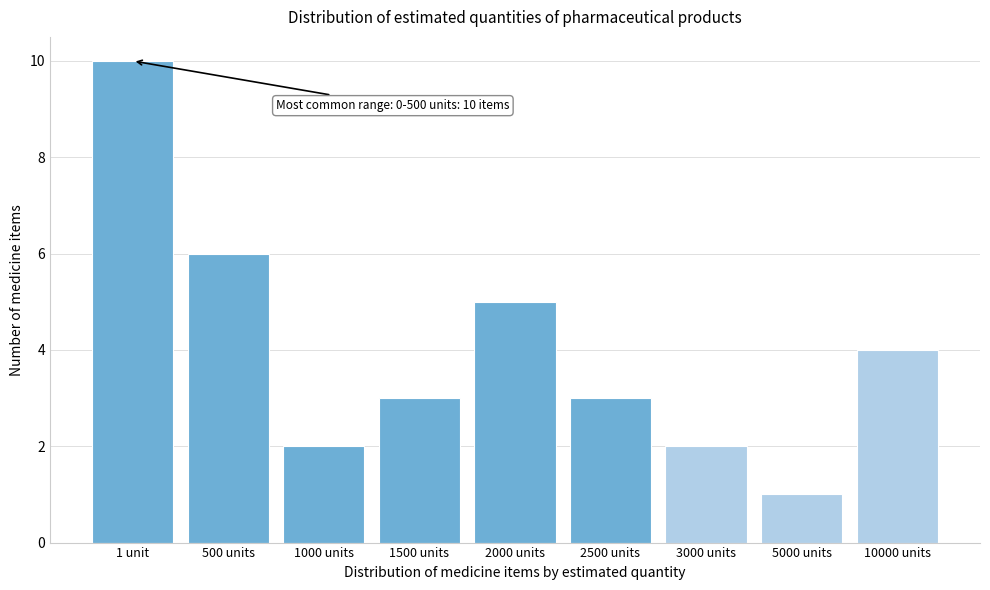

Reading left to right, list all the values displayed in this chart.

10	6	2	3	5	3	2	1	4